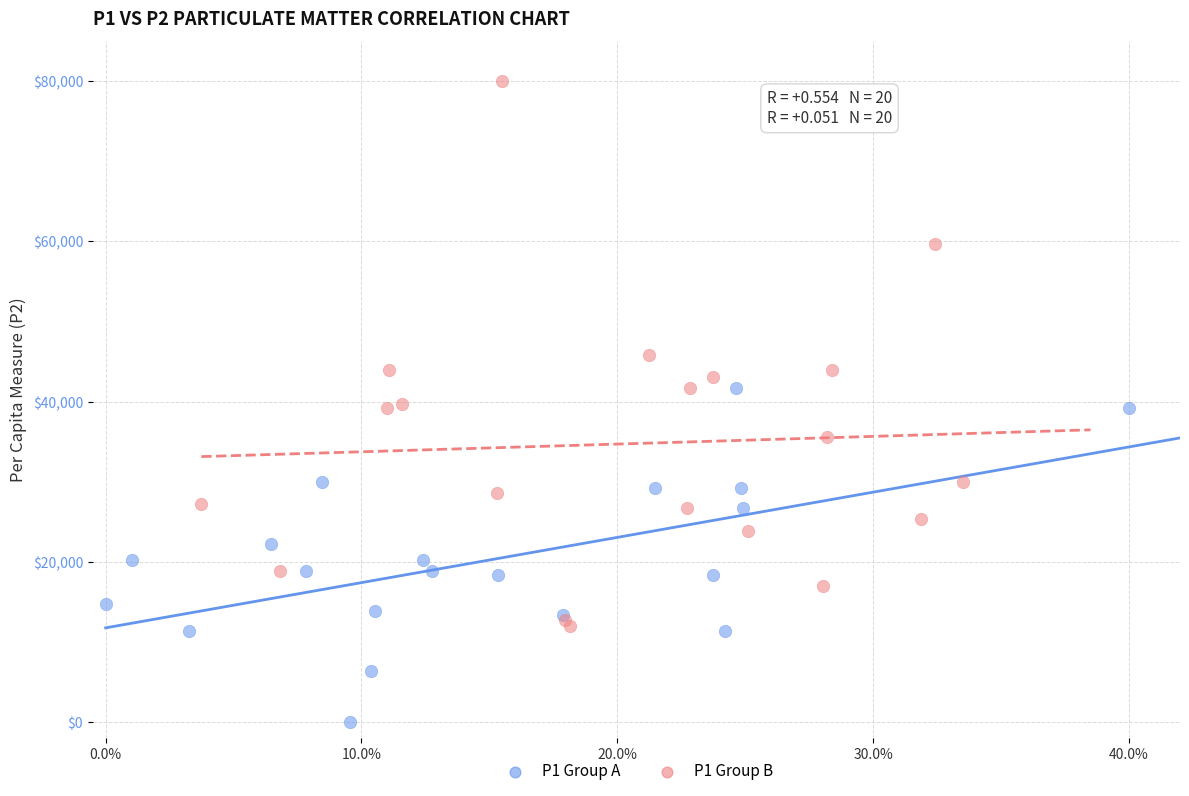

Which series has the largest Y range (max minus min)?

P1 Group B